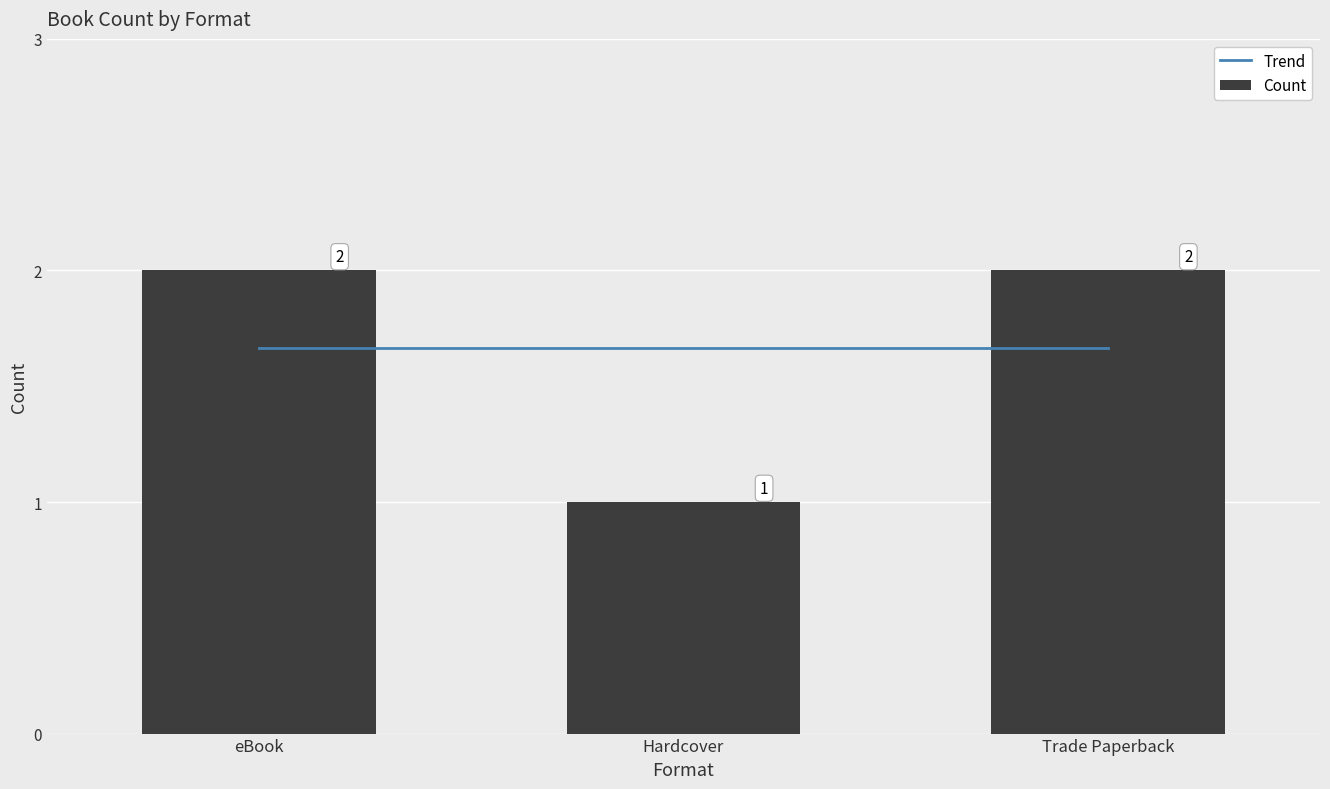

Are the bars horizontal?

No